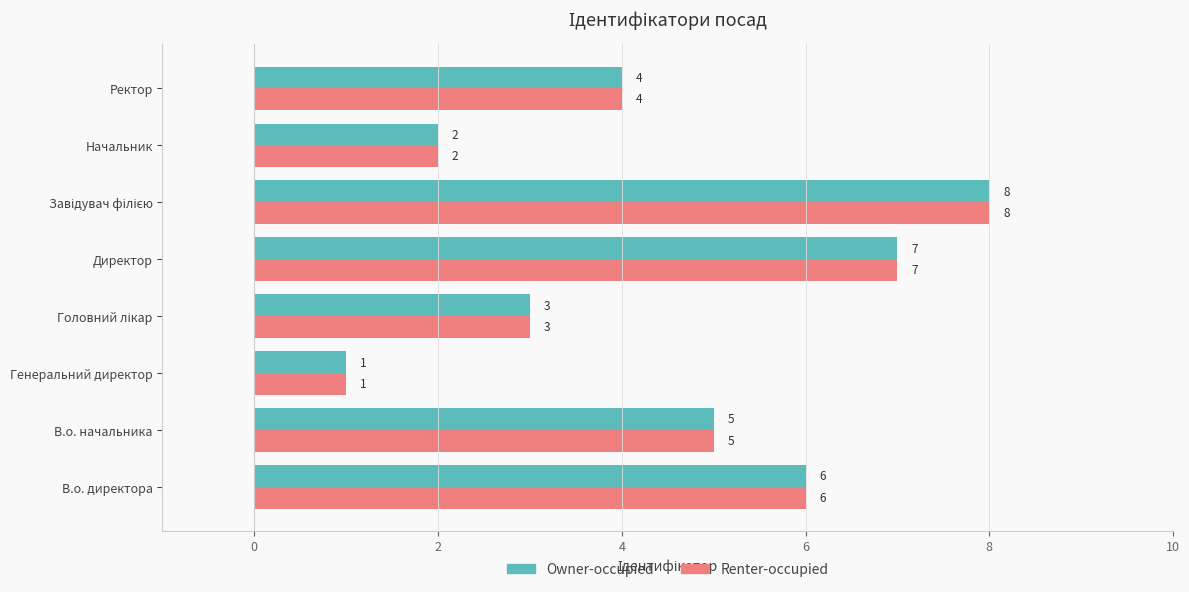

The Owner-occupied series shows 8 at В.о. начальника. True or false?

False